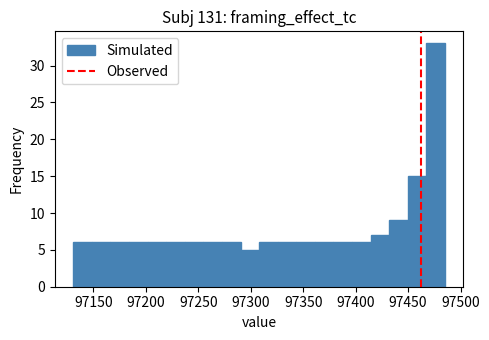

Read against the x-axis, roughly where is the centre of the tallest bar?

97475